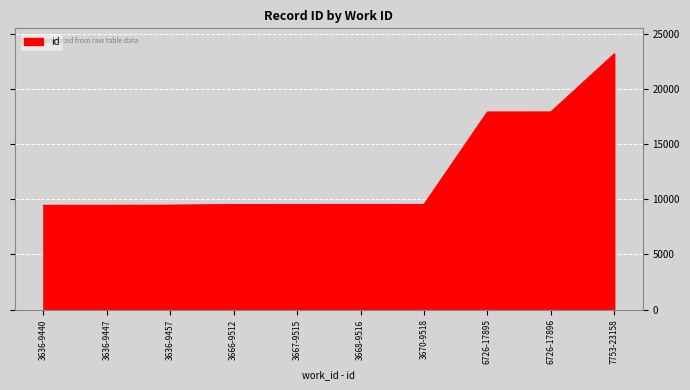

What is the approximate value at 3636-9447?

9447